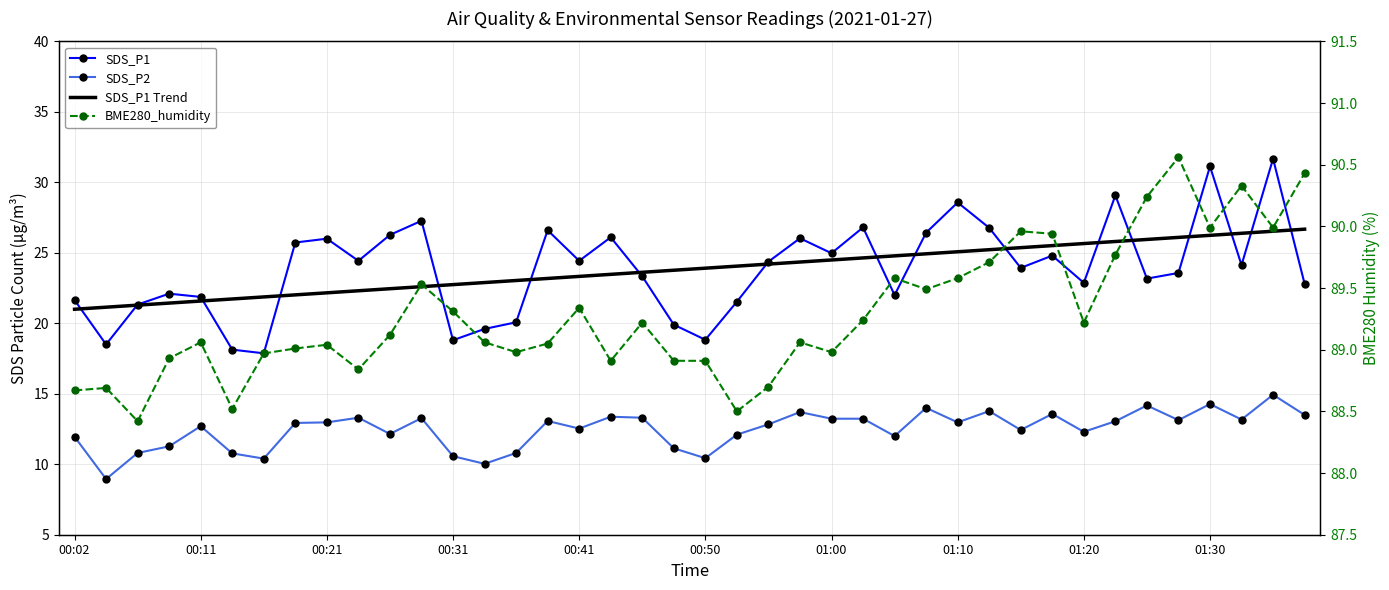

Reading left to right, extract all data points from this chart.

SDS_P1: 21.6	18.5	21.3	22.1	21.9	18.1	17.9	25.7	26.0	24.4	26.3	27.3	18.8	19.6	20.1	26.6	24.4	26.1	23.3	19.9	18.8	21.5	24.4	26.0	25.0	26.8	22.0	26.4	28.6	26.8	23.9	24.8	22.9	29.1	23.2	23.6	31.1	24.1	31.7	22.8
SDS_P2: 11.9	8.9	10.8	11.3	12.7	10.8	10.4	12.9	13.0	13.3	12.2	13.3	10.6	10.0	10.8	13.1	12.5	13.4	13.3	11.1	10.4	12.1	12.8	13.7	13.2	13.2	12.0	14.0	13.0	13.8	12.4	13.6	12.3	13.1	14.2	13.1	14.3	13.2	14.9	13.5
SDS_P1 Trend: 21.0	21.1	21.3	21.4	21.6	21.7	21.9	22.0	22.2	22.3	22.5	22.6	22.7	22.9	23.0	23.2	23.3	23.5	23.6	23.8	23.9	24.1	24.2	24.3	24.5	24.6	24.8	24.9	25.1	25.2	25.4	25.5	25.7	25.8	25.9	26.1	26.2	26.4	26.5	26.7
BME280_humidity: 88.7	88.7	88.4	88.9	89.1	88.5	89.0	89.0	89.0	88.8	89.1	89.5	89.3	89.1	89.0	89.0	89.3	88.9	89.2	88.9	88.9	88.5	88.7	89.1	89.0	89.2	89.6	89.5	89.6	89.7	90.0	89.9	89.2	89.8	90.2	90.6	90.0	90.3	90.0	90.4